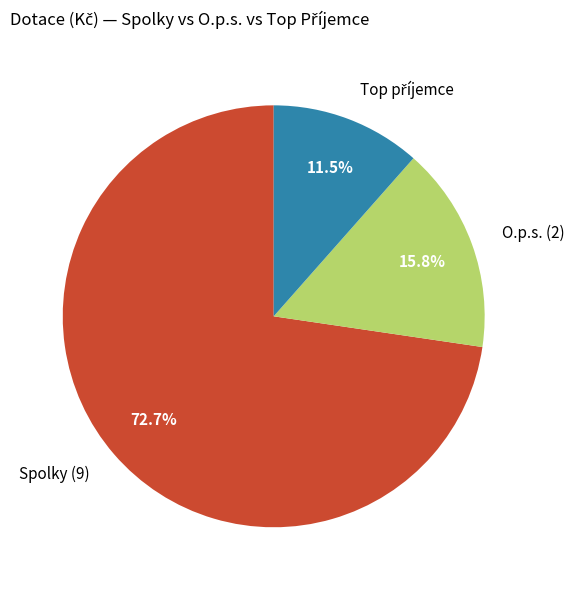

Is there any slice that represents more than half of the pie?

Yes